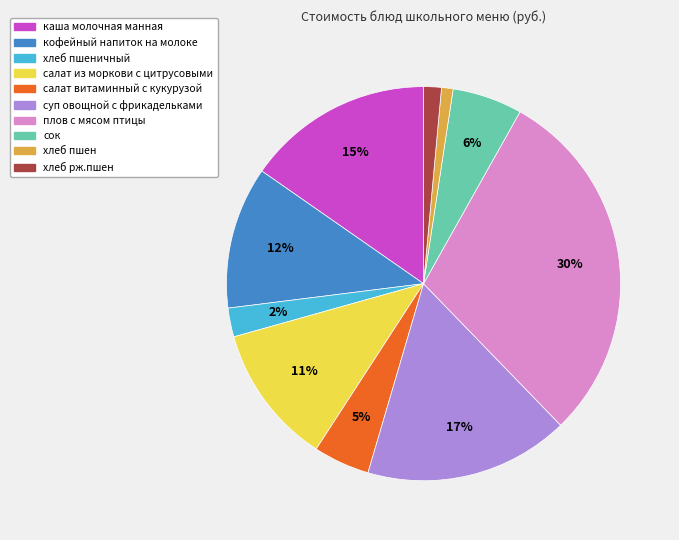

How many segments does this pie chart have?

10